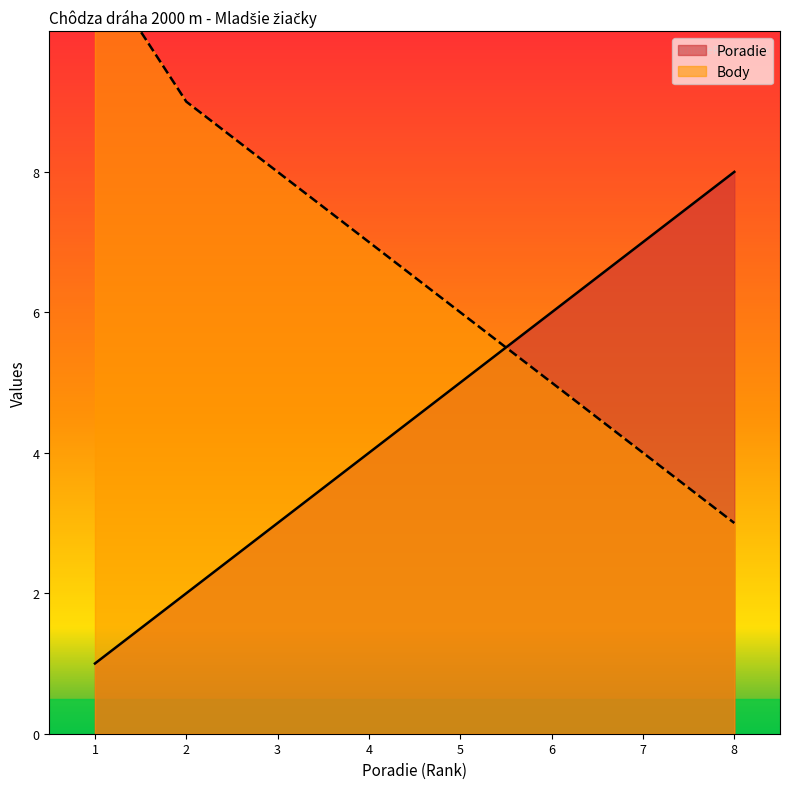

Is it true that Poradie equals 6 at 4?

False